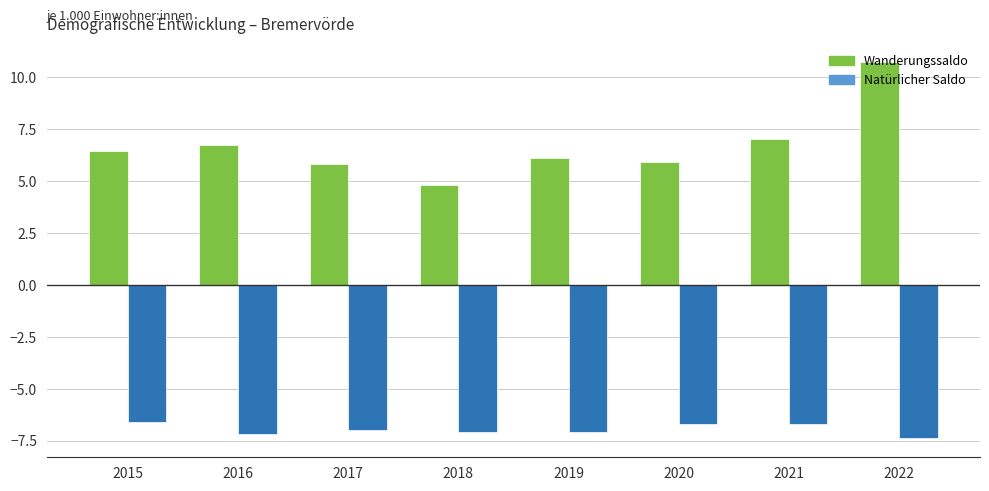

How many categories are shown in the chart?

8